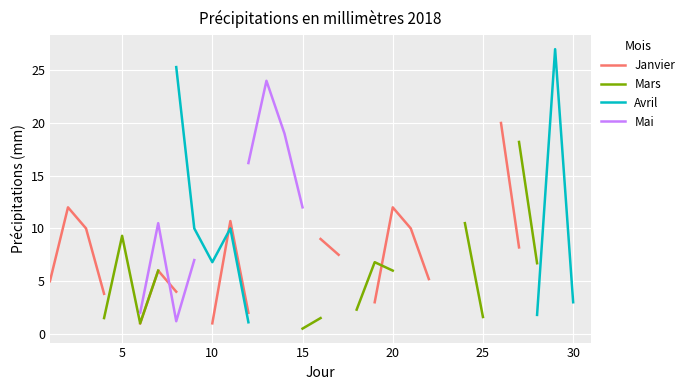

True or false: Avril and Mars intersect in this chart.

False